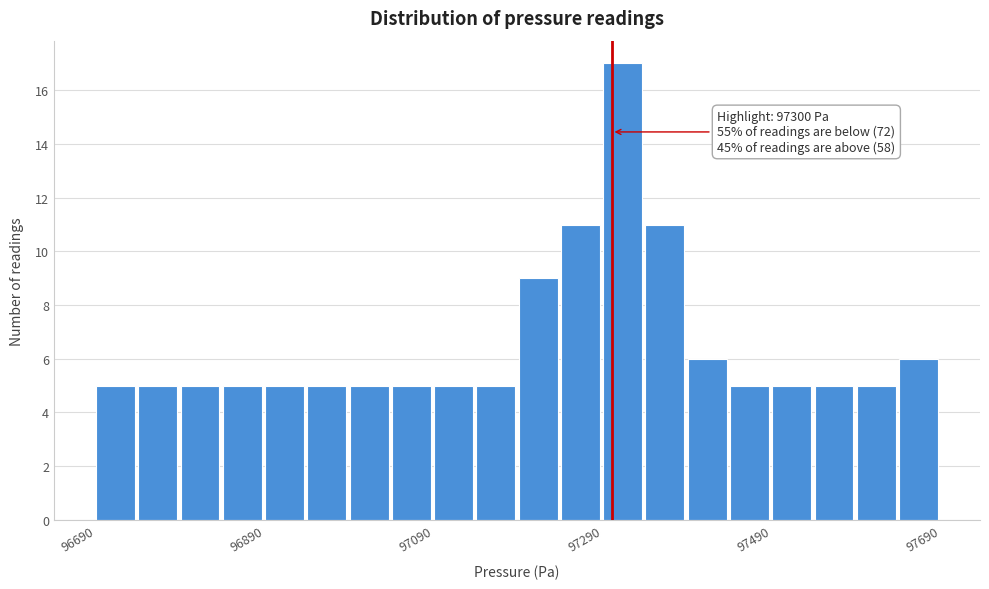

Around what value on the x-axis is the tallest bar? Give the approximate position of its centre, as read against the axis.

97320